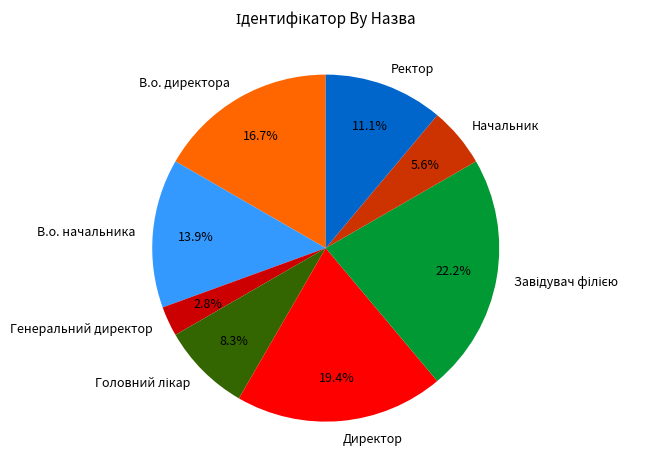

How many segments does this pie chart have?

8